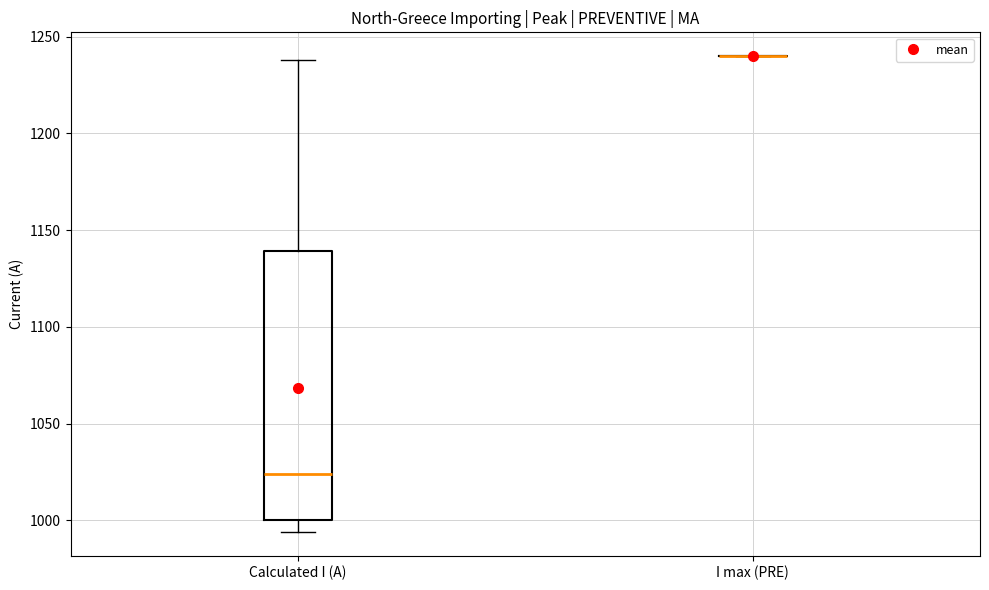

Reading left to right, transcribe this box plot: for each box, give where its median line is, the range the box spans, and where its two whiskers end, as read against the y-axis. The values are not printed on the chart, so give them approximately, as read against the axis.

Calculated I (A): median 1025, box 1000 to 1140, whiskers 995 to 1240
I max (PRE): box collapsed to a line at 1240, whiskers 1240 to 1240